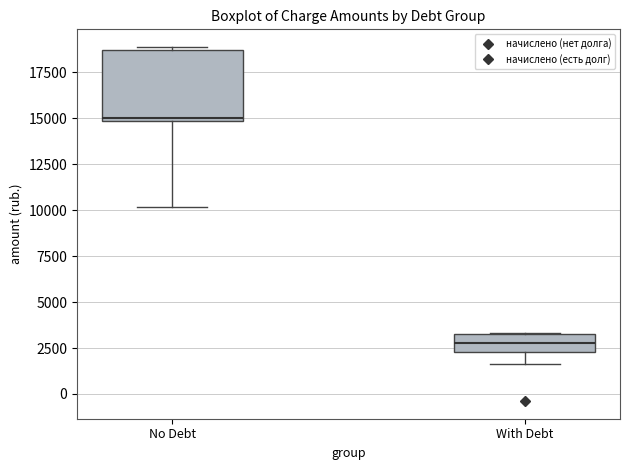

Reading left to right, transcribe this box plot: for each box, give where its median line is, the range the box spans, and where its two whiskers end, as read against the y-axis. The values are not printed on the chart, so give them approximately, as read against the axis.

No Debt: median 15000 (just above the box's lower edge), box 15000 to 18500, whiskers 10000 to 19000
With Debt: median 3000, box 2500 to 3500, whiskers 1500 to 3500